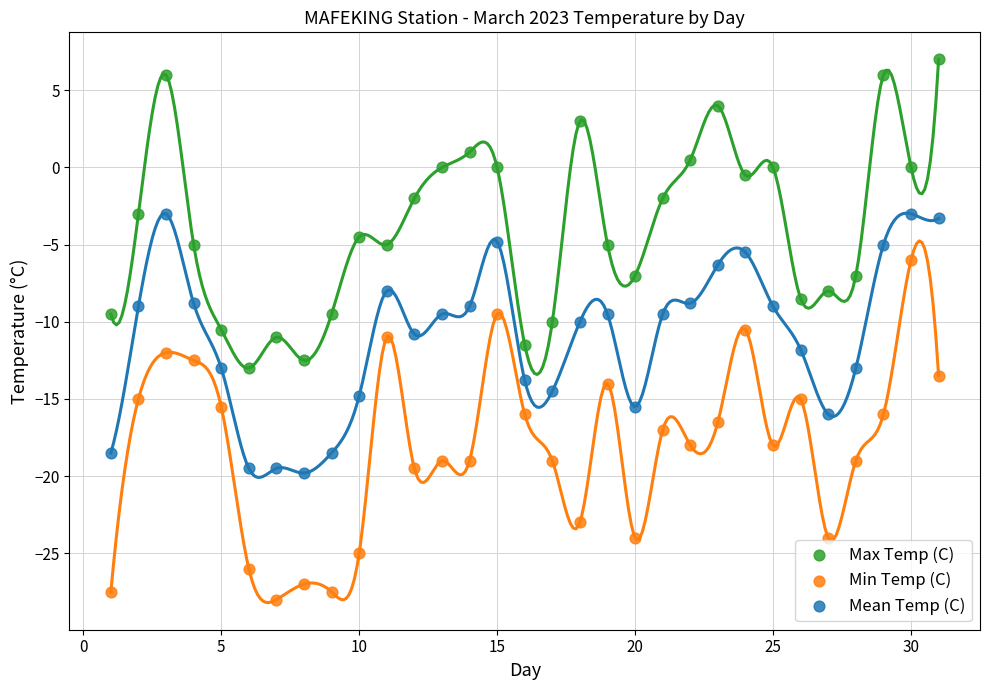

Which series reaches the maximum Y coordinate?

Max Temp (C)